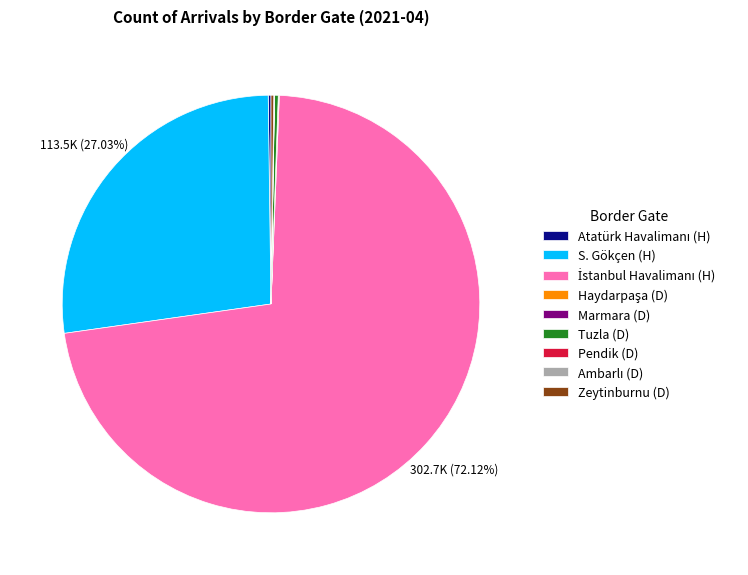

Is there any slice that represents more than half of the pie?

Yes